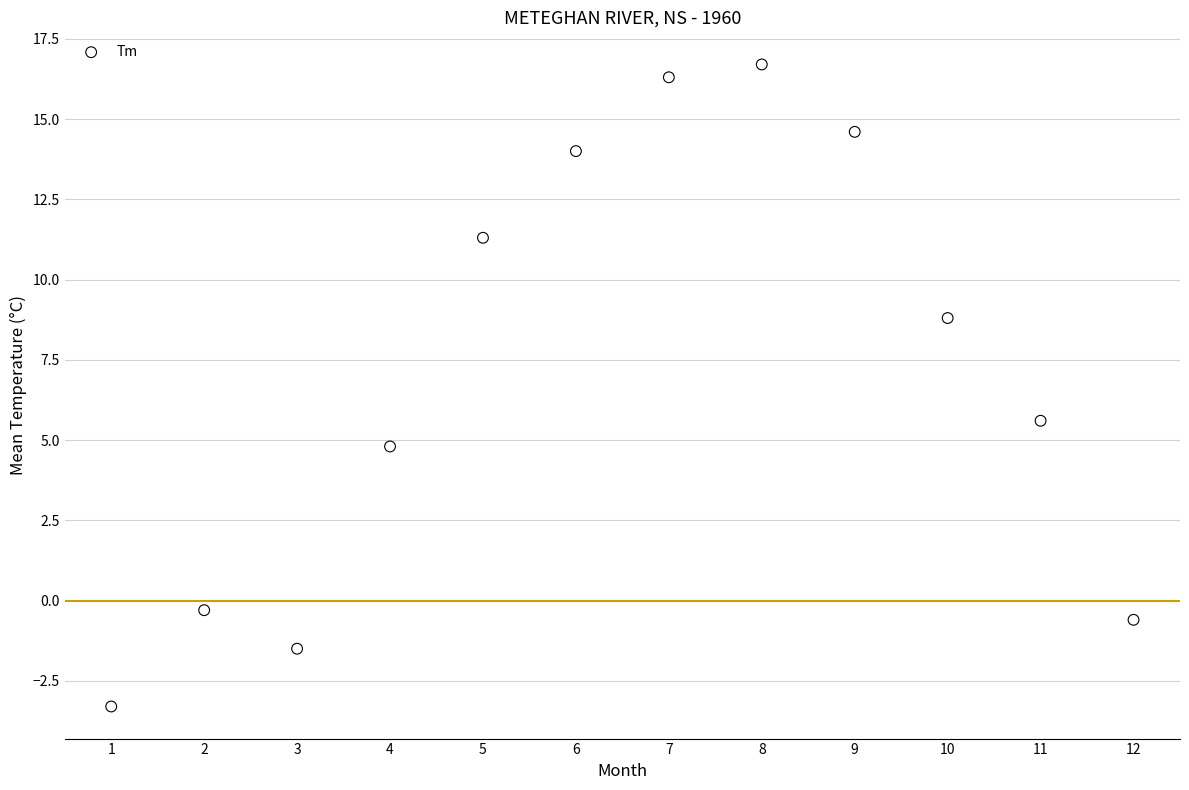

What is the average Y value?

7.2